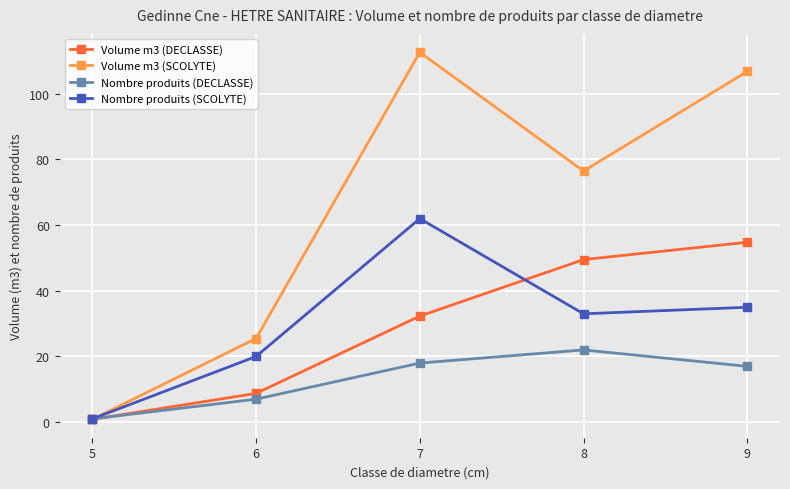

Which series changed the most between 6 and 8?

Volume m3 (SCOLYTE)